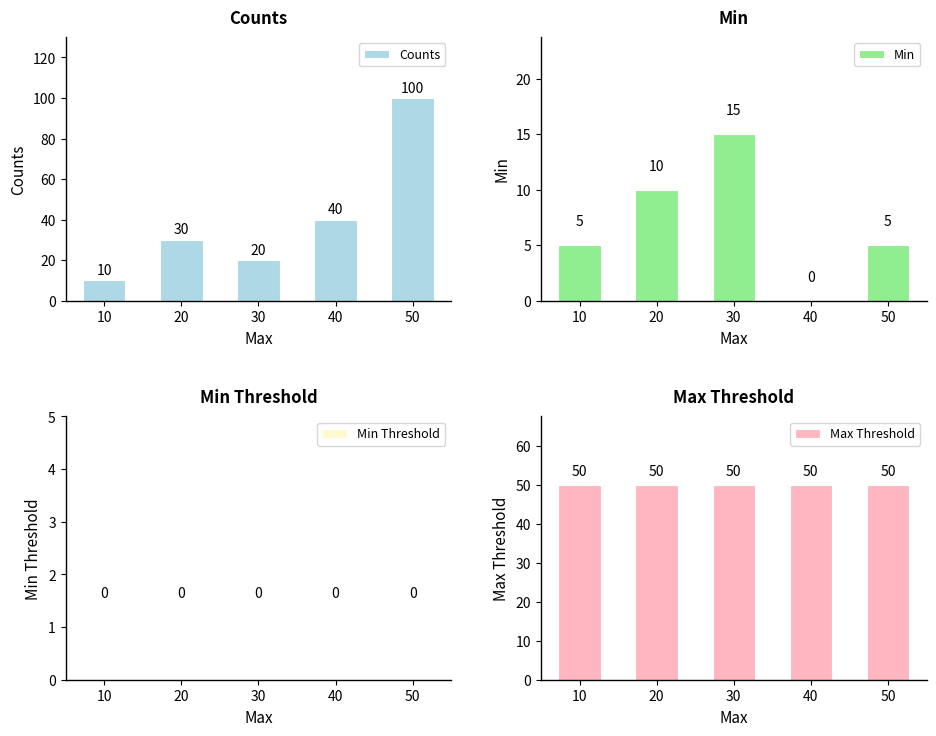

What is the value of the Counts bar at the 2nd from the left?

30